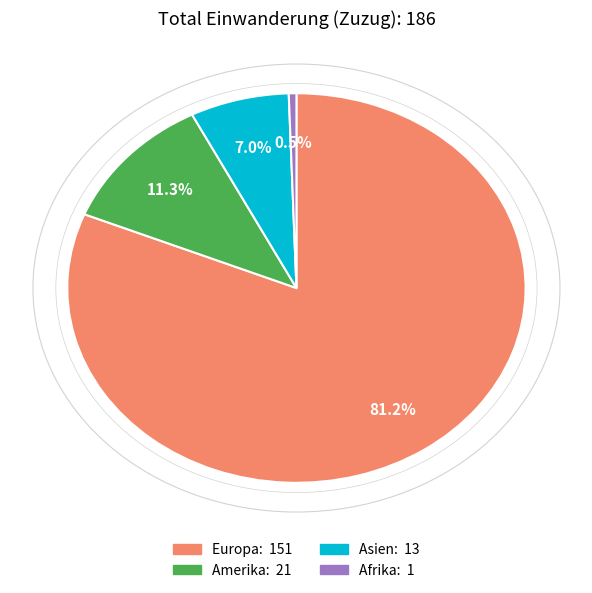

Does any single category account for the majority?

Yes